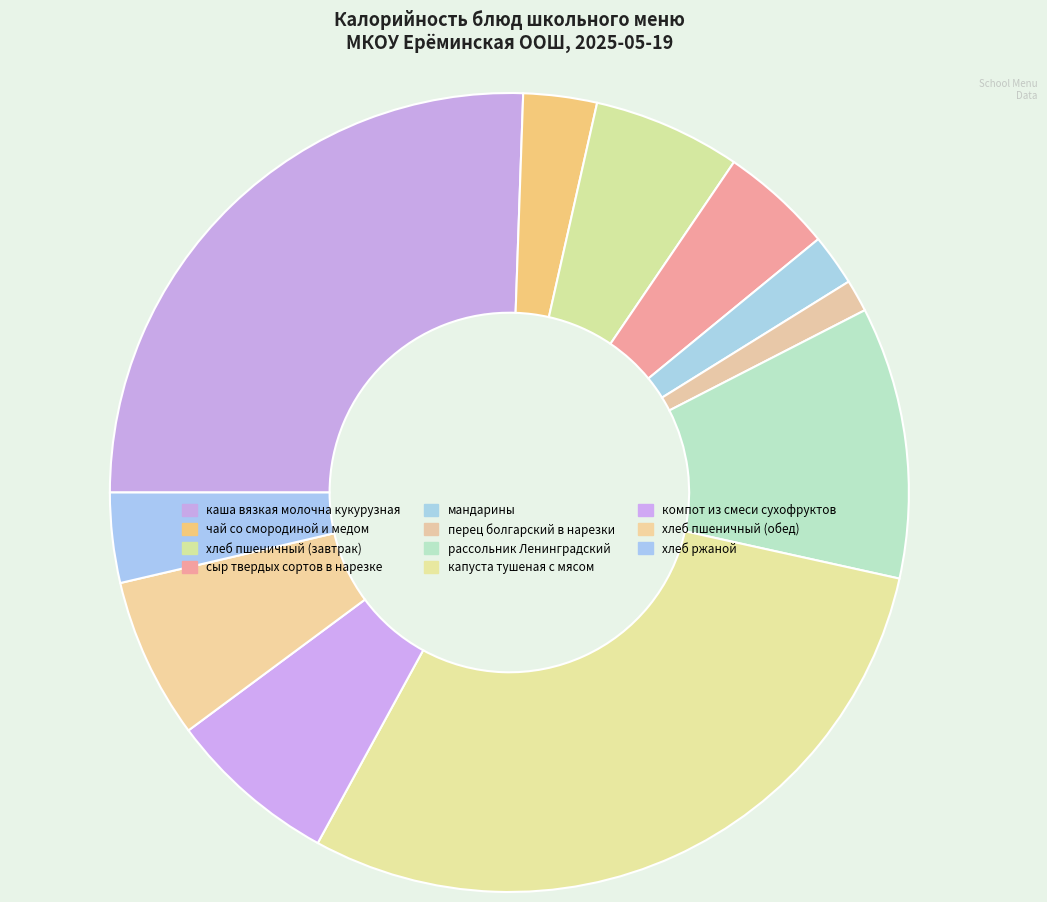

How many slices are in this pie chart?

11